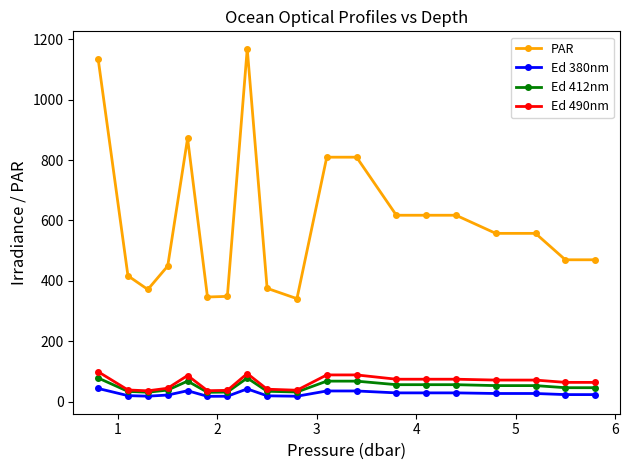

What is the value of the Ed 490nm point at the 4th from the left?

44.3